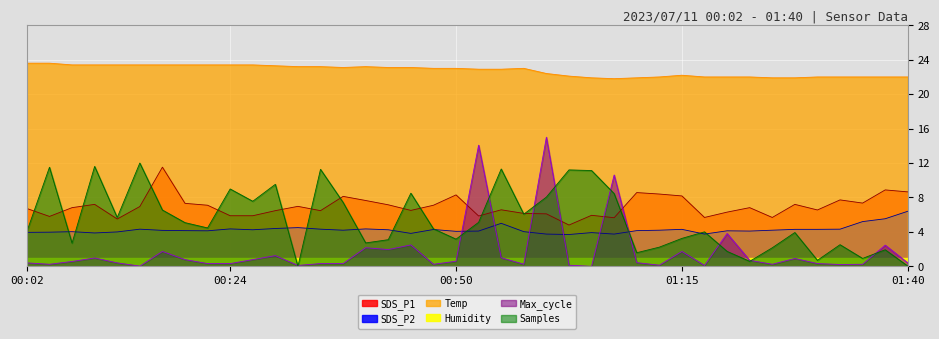

What is the difference between the maximum and minimum values in the Max_cycle series?

15.0